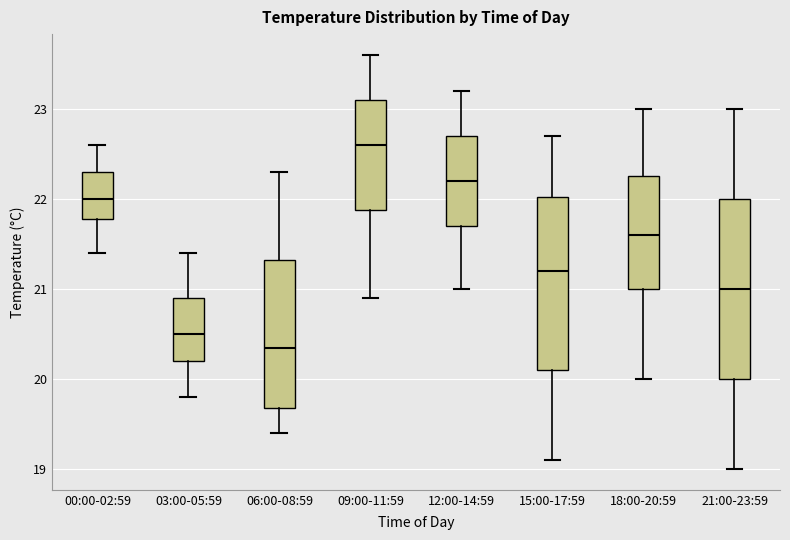

Which box has the lowest median line?

06:00-08:59